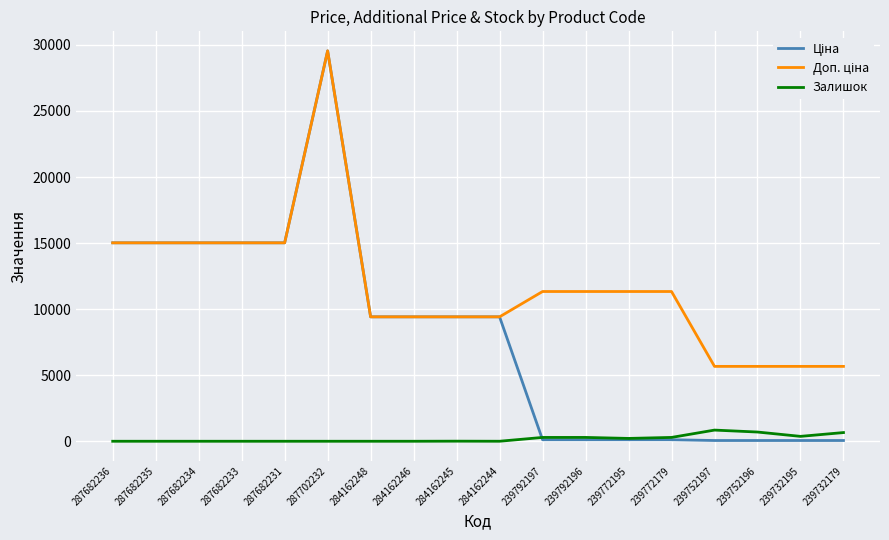

The value of Залишок at 287682233 is 0.0. True or false?

True